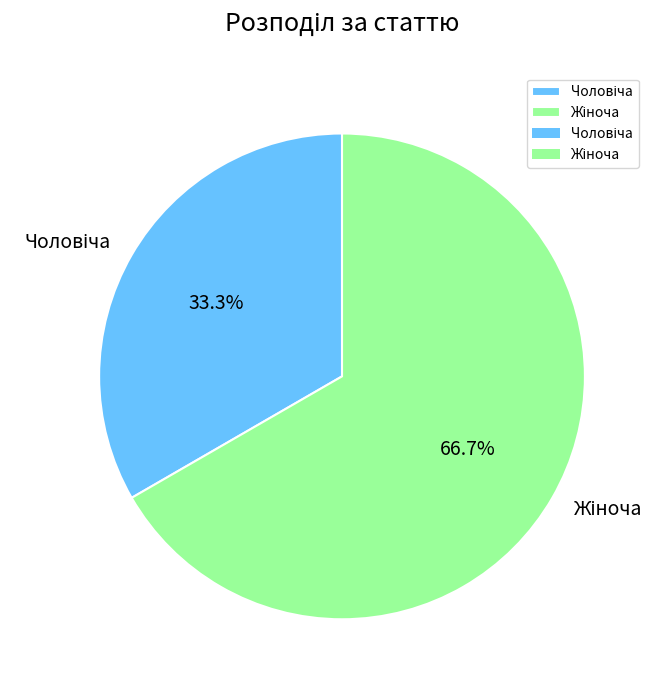

What is the change in value from Чоловіча to Жіноча?

+1